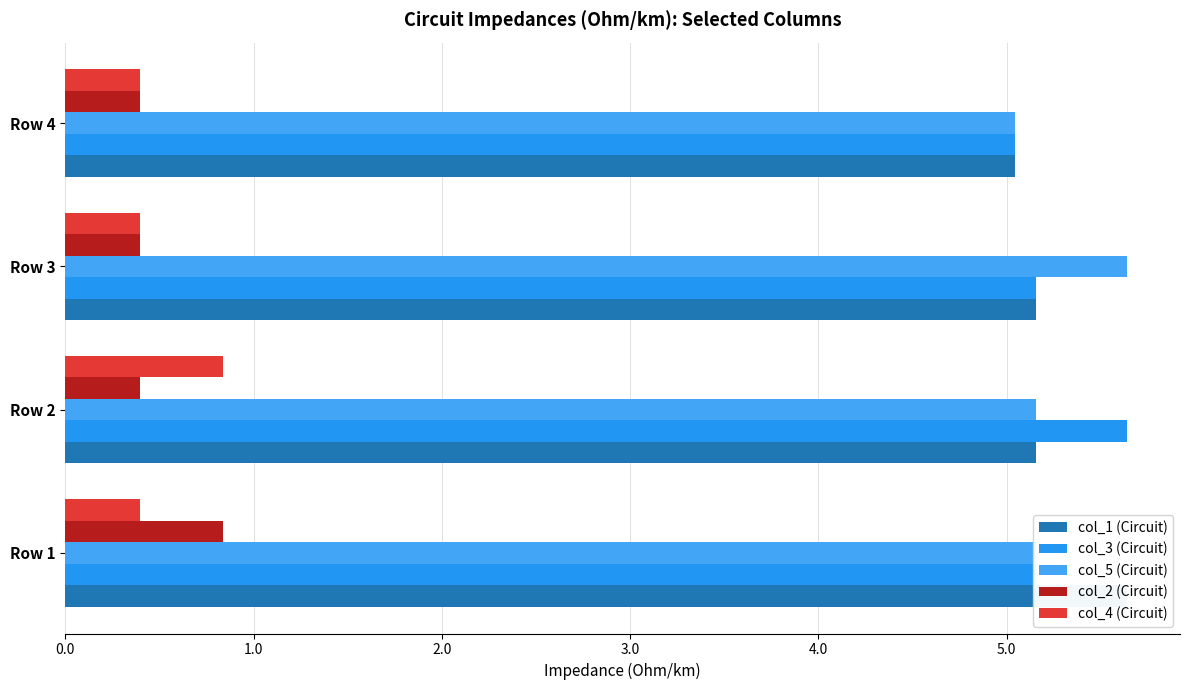

What is the lowest value of the col_5 (Circuit) series?

5.0